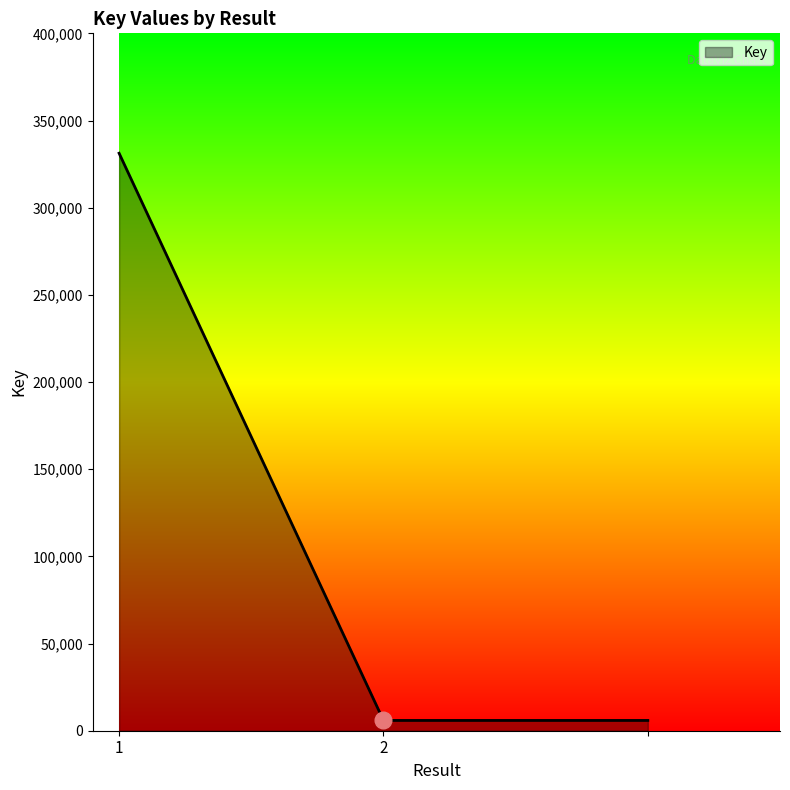

What is the maximum value shown in the chart?

331238